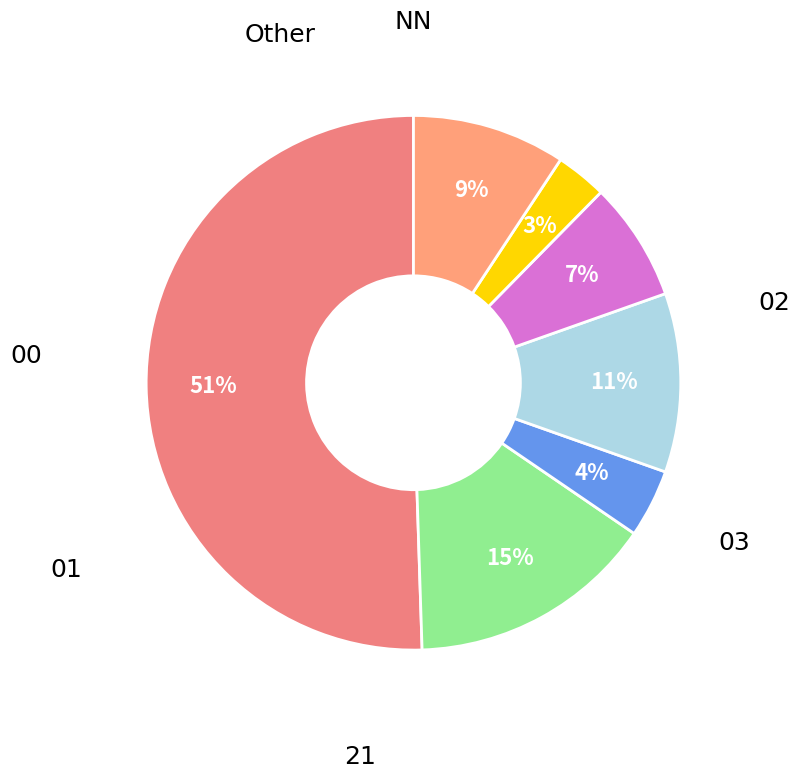

Count the number of slices in the pie.

7